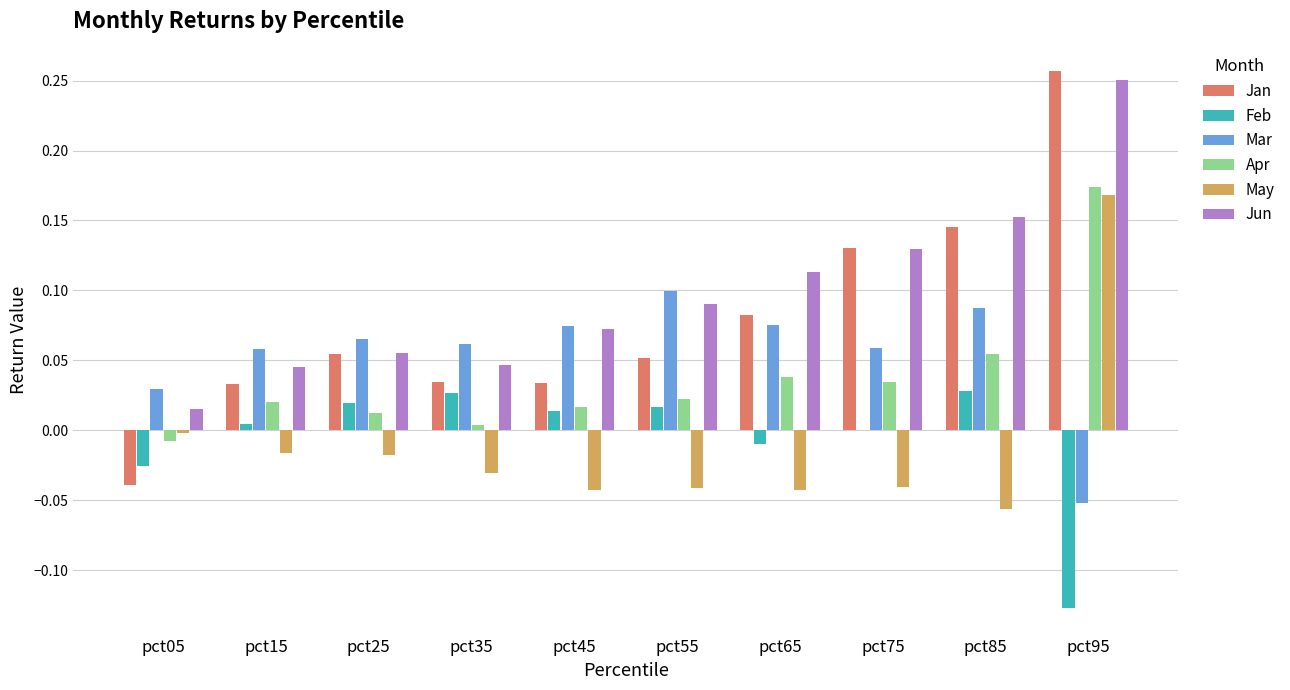

Which series has the largest total across all categories?

Jun